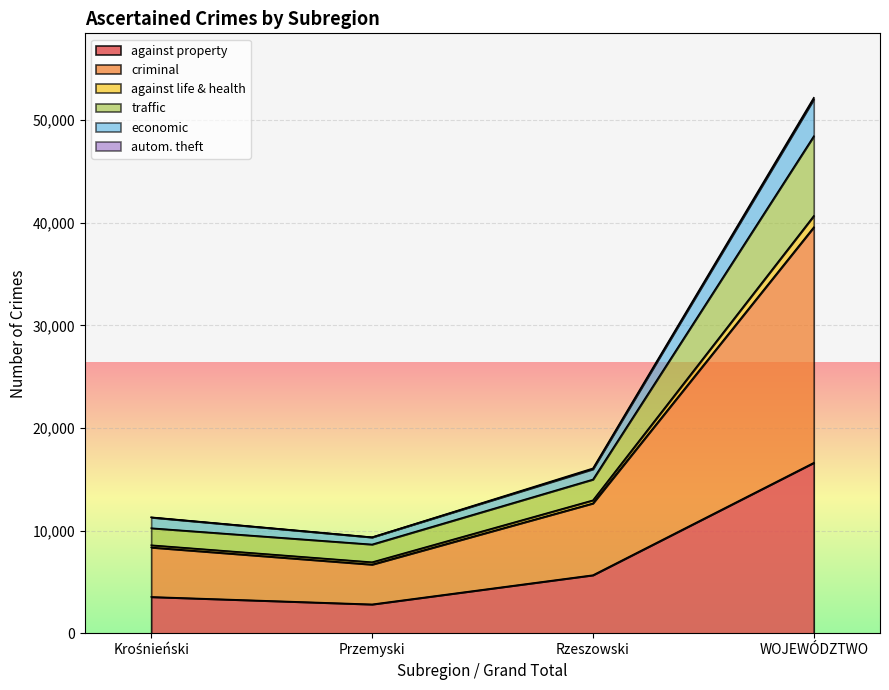

What position from the left is Krośnieński?

1